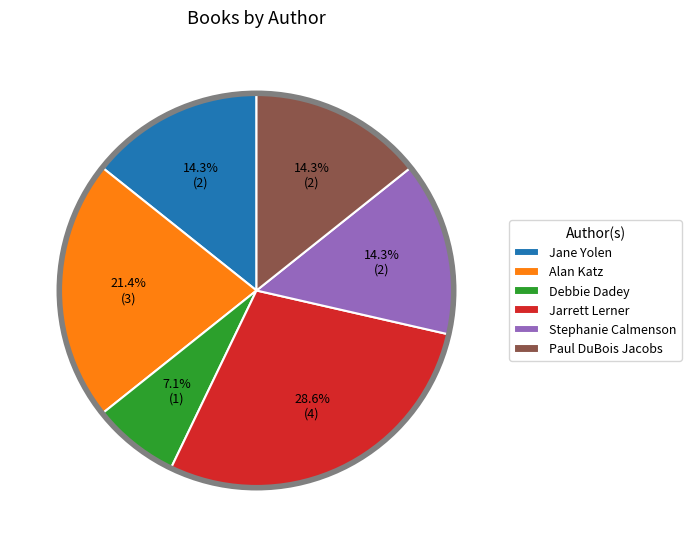

What is the total percentage of Paul DuBois Jacobs and Jane Yolen?

28.6%